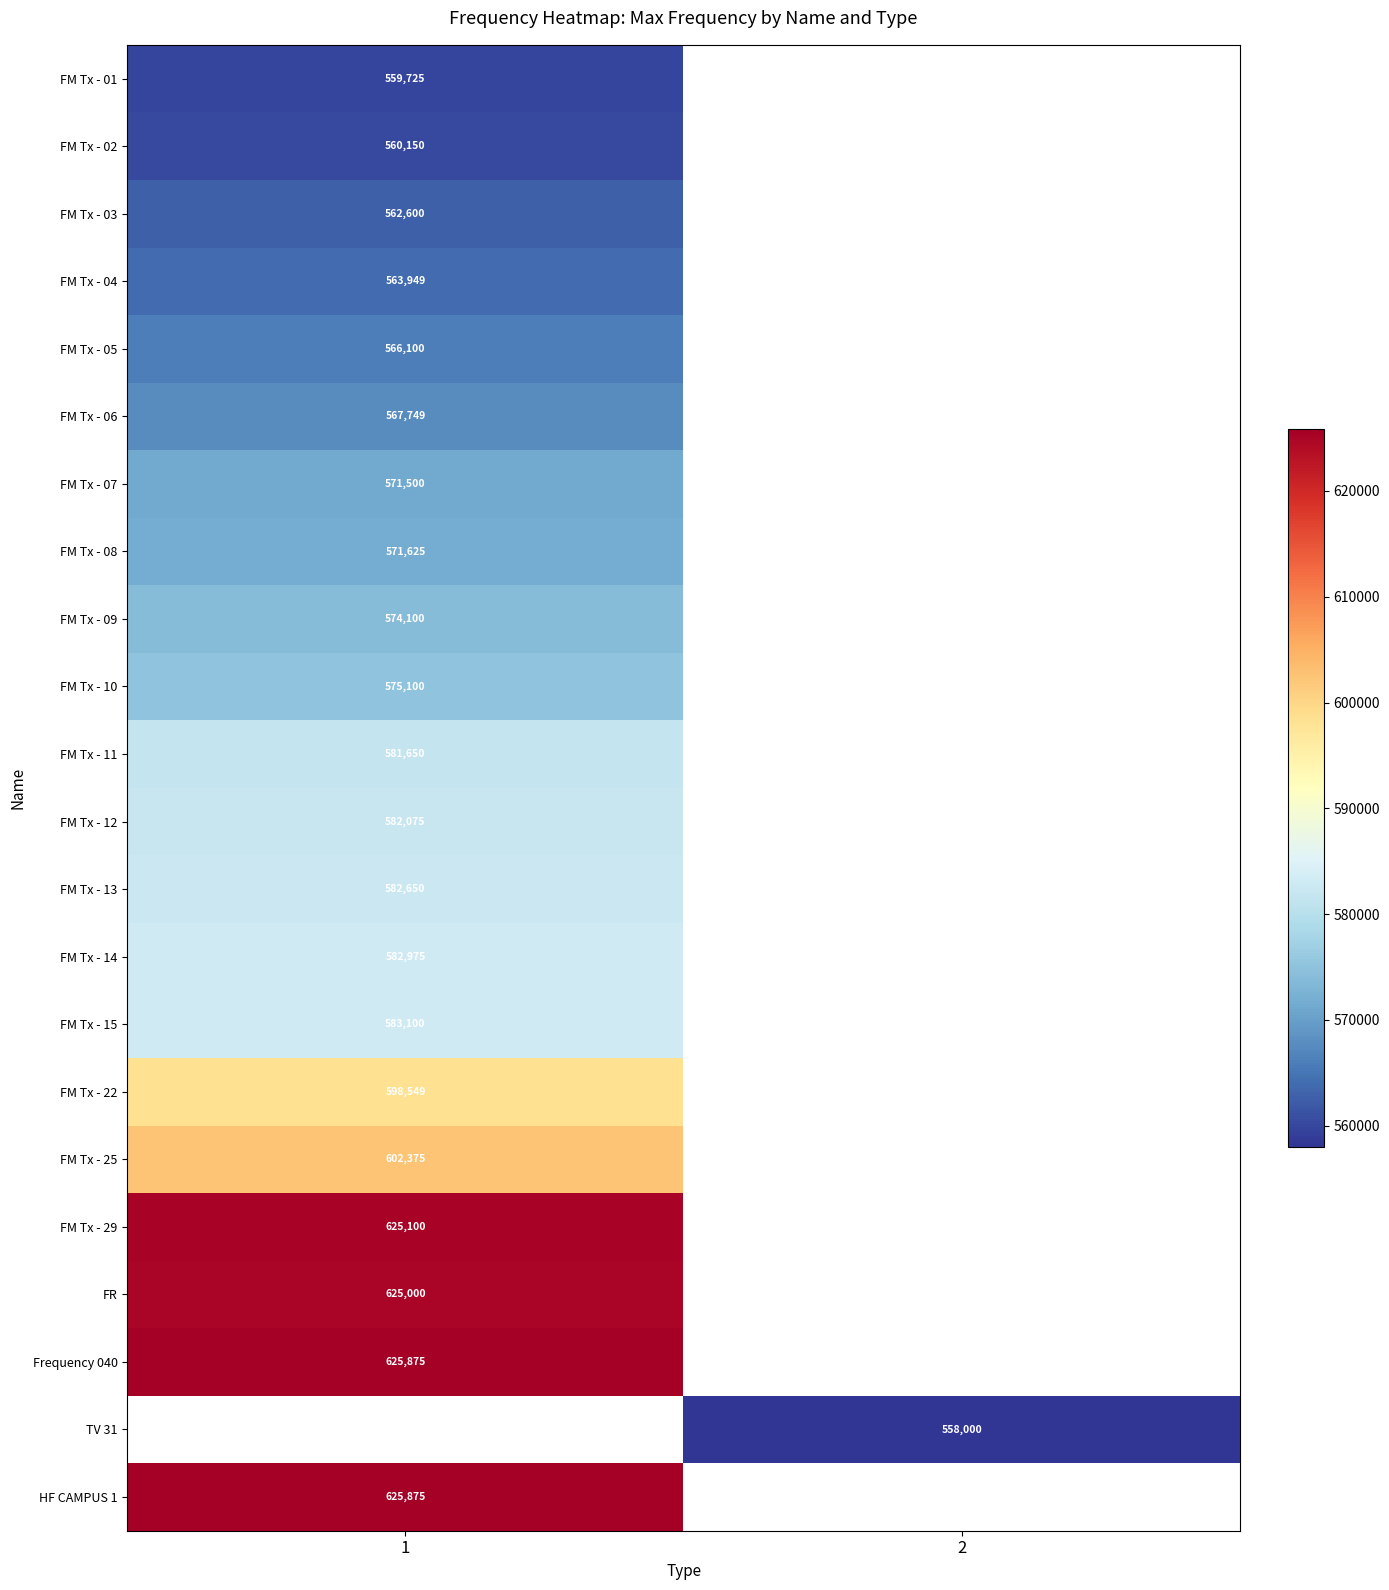

The value of FM Tx - 06 at 1 is 245294. True or false?

False